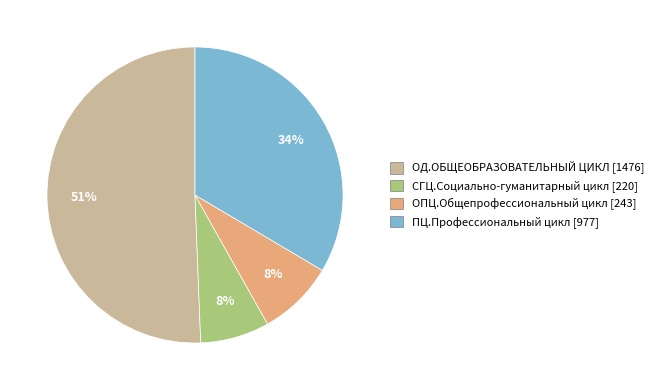

Which category accounts for the majority?

ОД.ОБЩЕОБРАЗОВАТЕЛЬНЫЙ ЦИКЛ